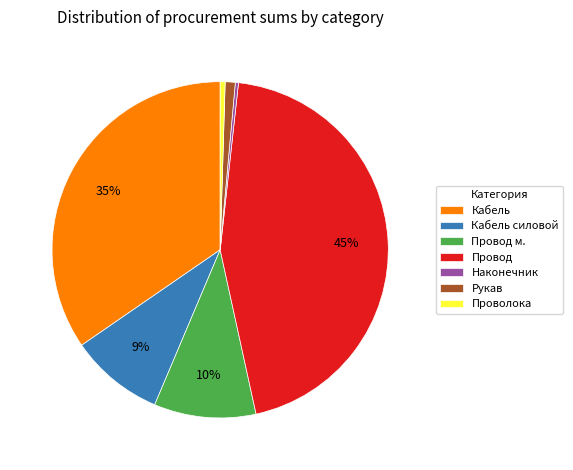

Is there a majority slice in this chart?

No